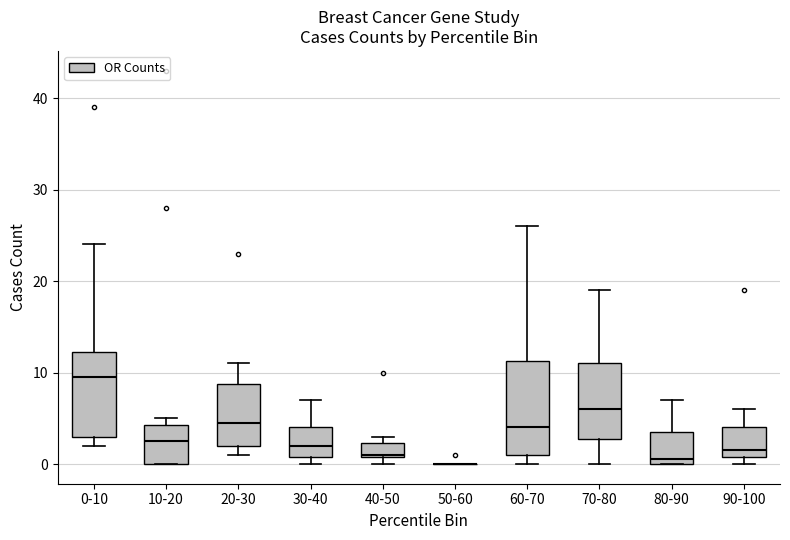

Comparing the boxes themselves (not the whiskers), which one is the tallest?

60-70